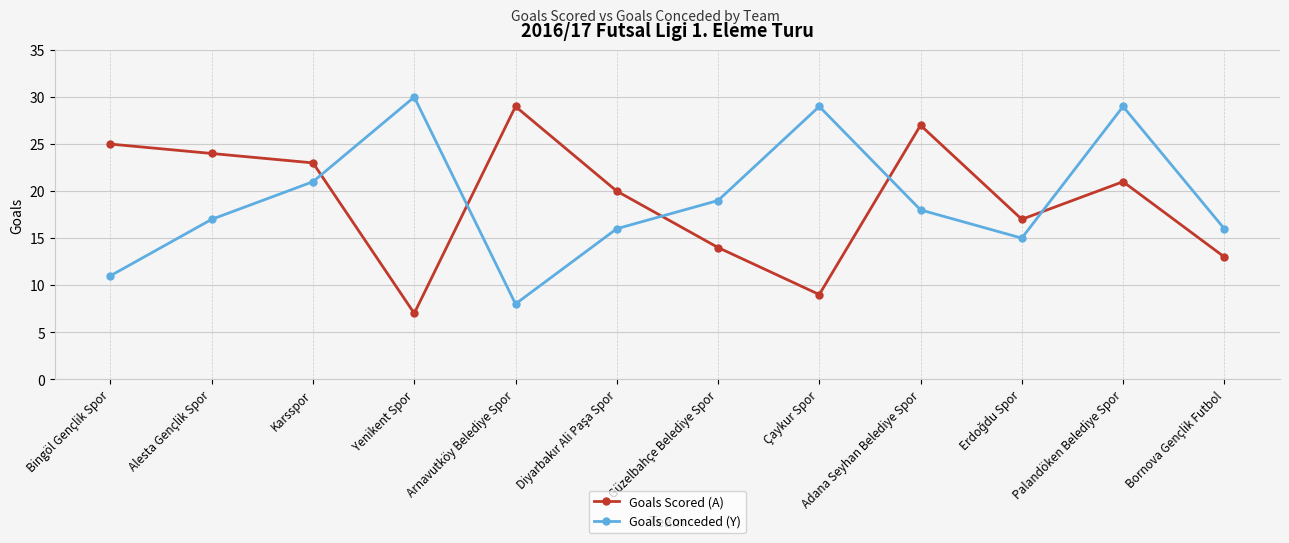

At which category is the sum across all series the highest?

Palandöken Belediye Spor